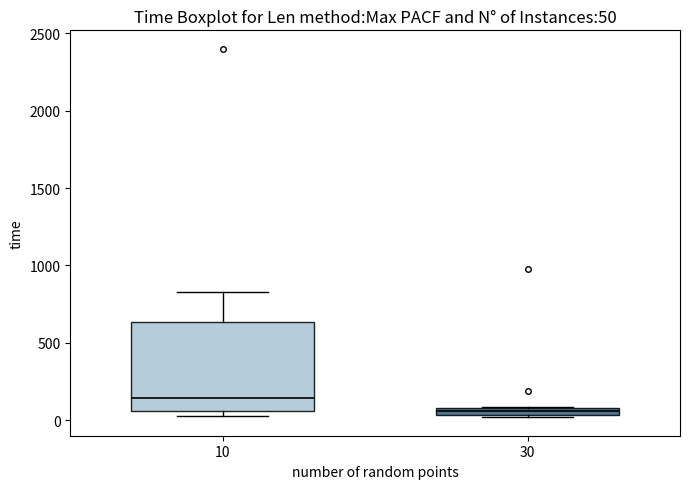

Comparing the boxes themselves (not the whiskers), which one is the tallest?

10